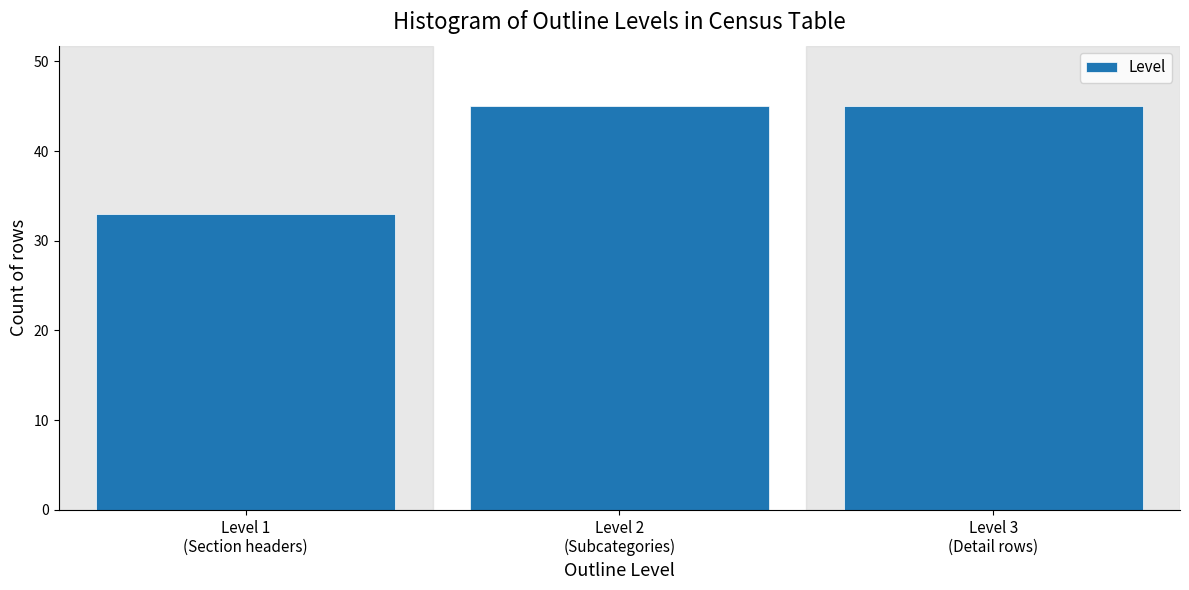

Reading left to right, what are all the values shown in this chart?

33	45	45